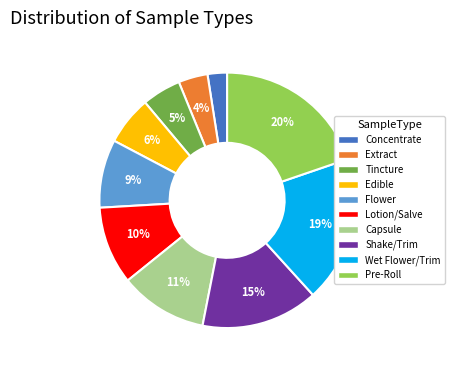

To the nearest percent, what percentage of the pie is Edible?

6%